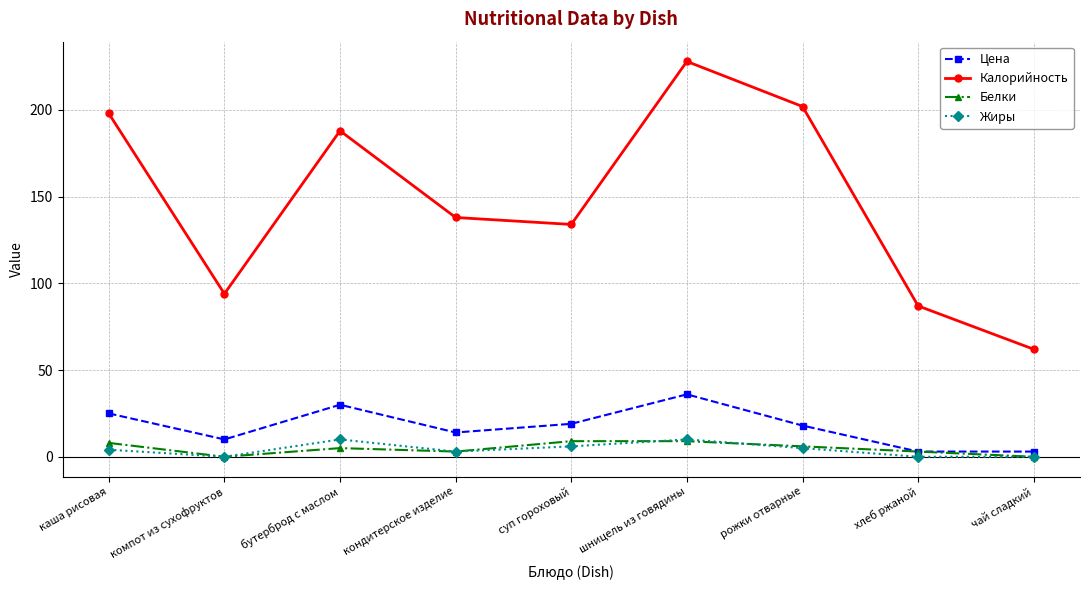

What value does the Калорийность series have at чай сладкий?

62.0